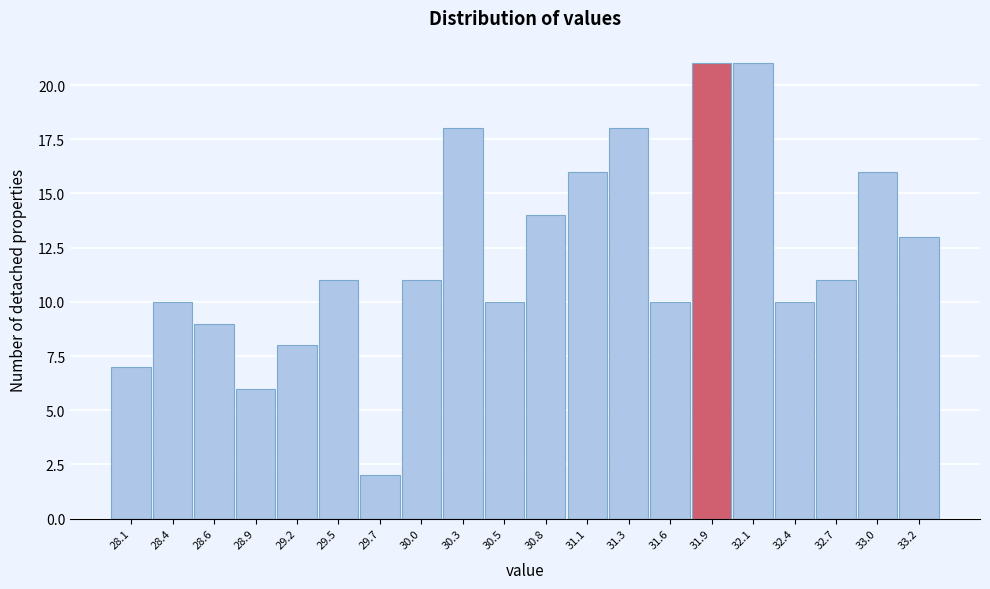

Reading right to left, what are all the values shown in this chart?

13	16	11	10	21	21	10	18	16	14	10	18	11	2	11	8	6	9	10	7